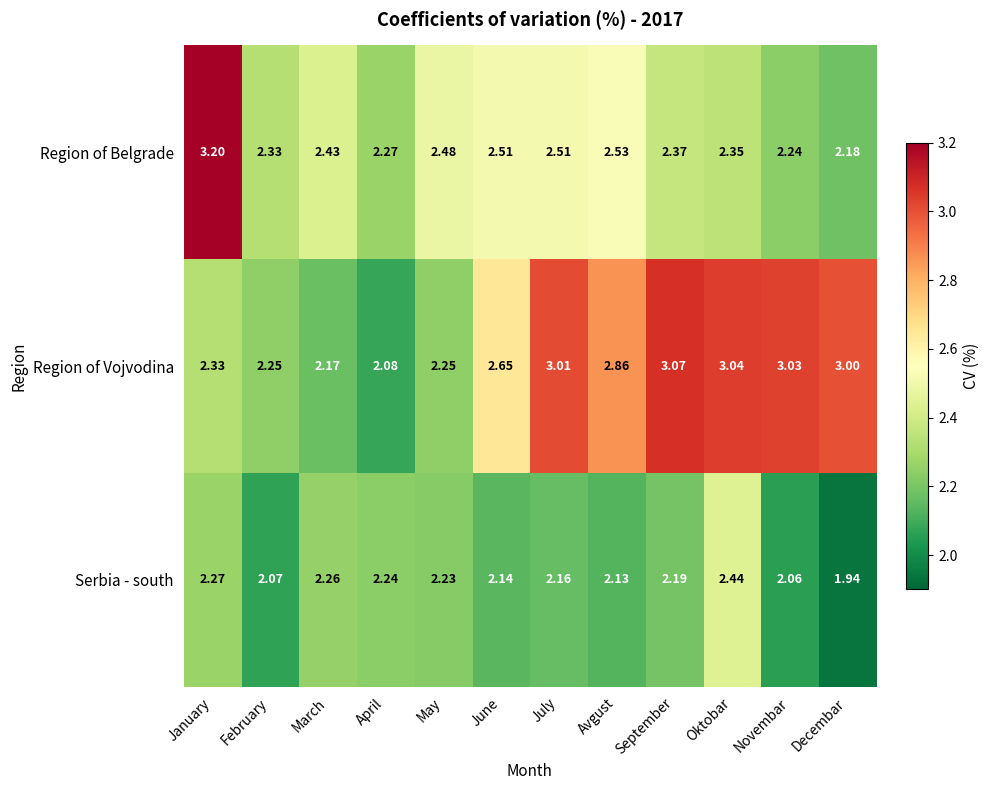

Is the value of Region of Vojvodina at Novembar greater than the value of Region of Belgrade at June?

Yes